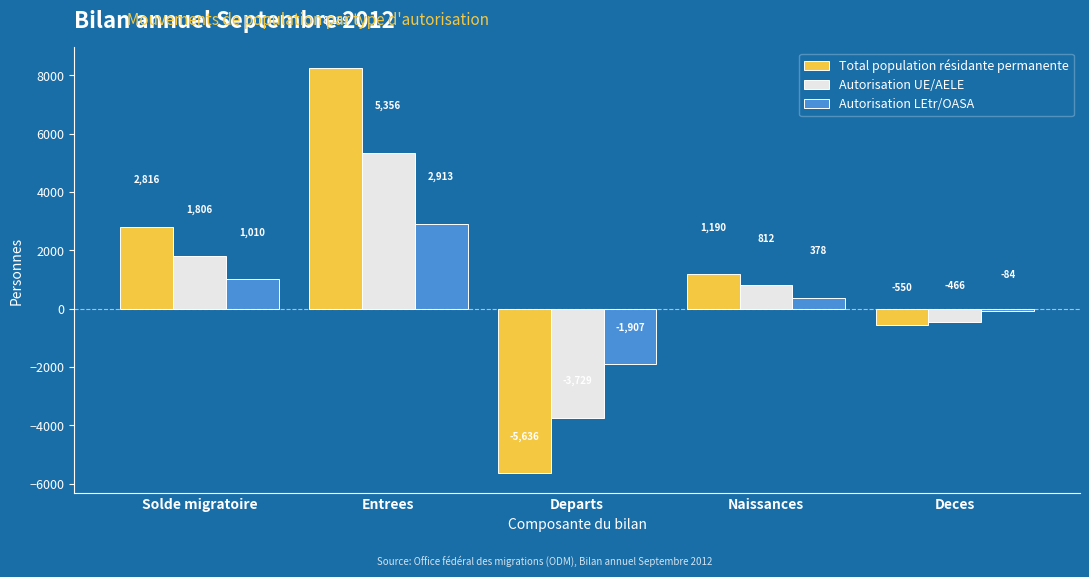

Reading right to left, list all the values displayed in this chart.

Total population résidante permanente: -550	1190	-5636	8269	2816
Autorisation UE/AELE: -466	812	-3729	5356	1806
Autorisation LEtr/OASA: -84	378	-1907	2913	1010